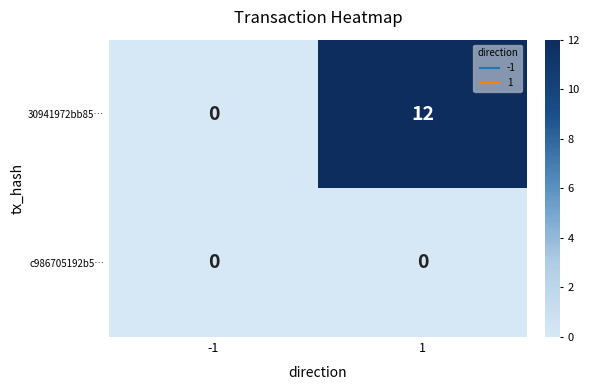

List the series in order of their overall mean, highest first.

30941972bb85…, c986705192b5…